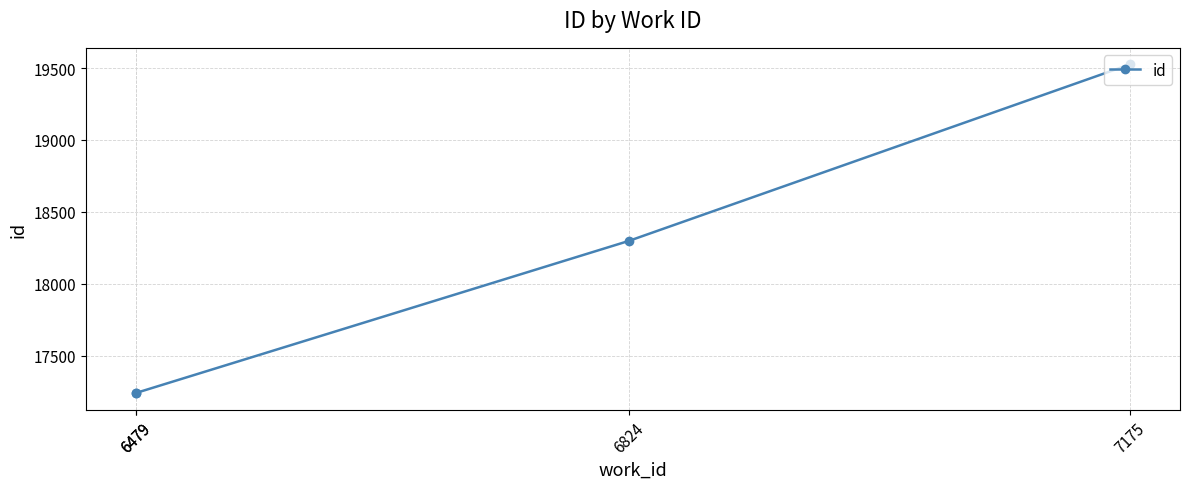

How many values are below 18297?

2